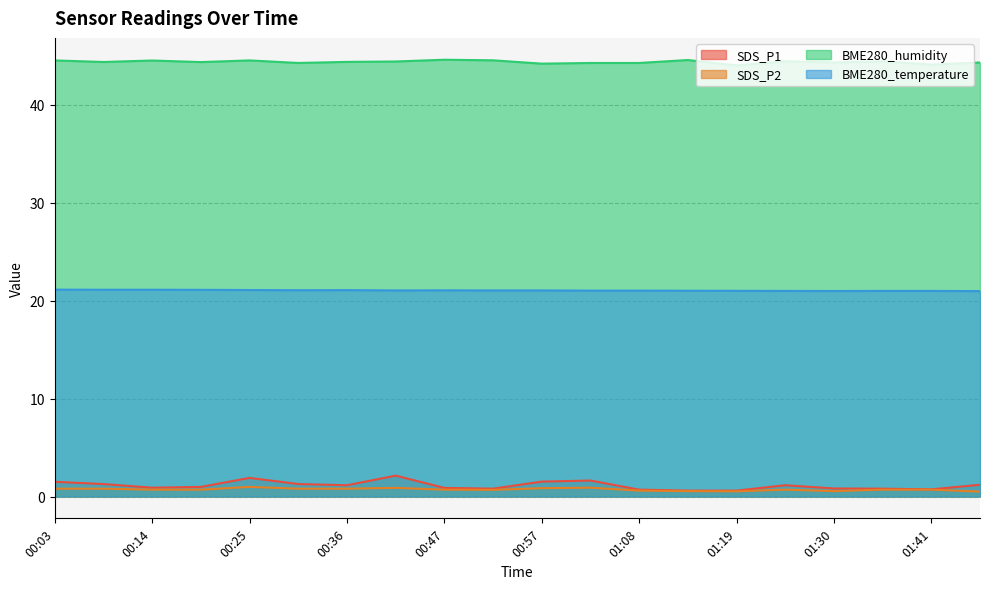

Where is BME280_humidity nearest to the value 44?

01:19